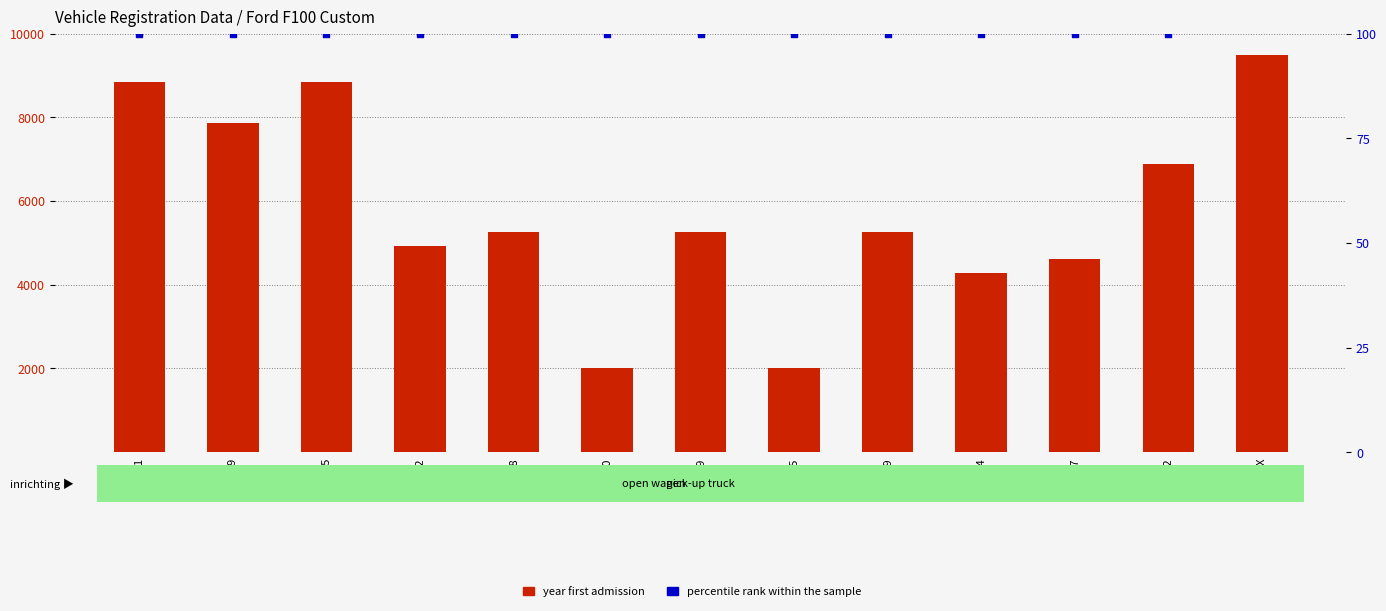

Which series reaches the maximum Y coordinate?

year first admission